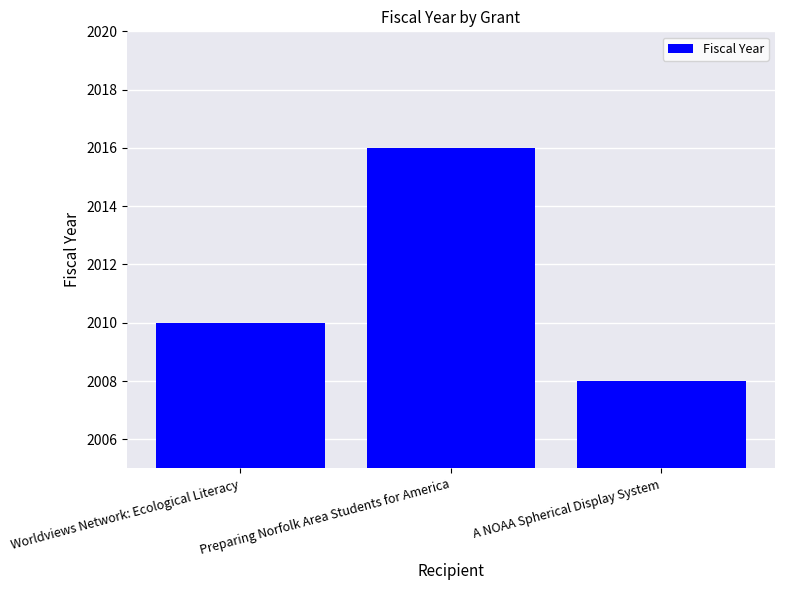

What value does the data have at Worldviews Network: Ecological Literacy?

2010